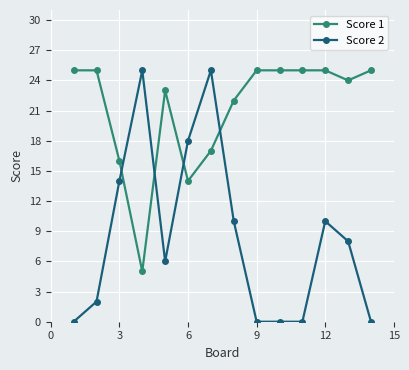

How many times do Score 1 and Score 2 cross each other?

4